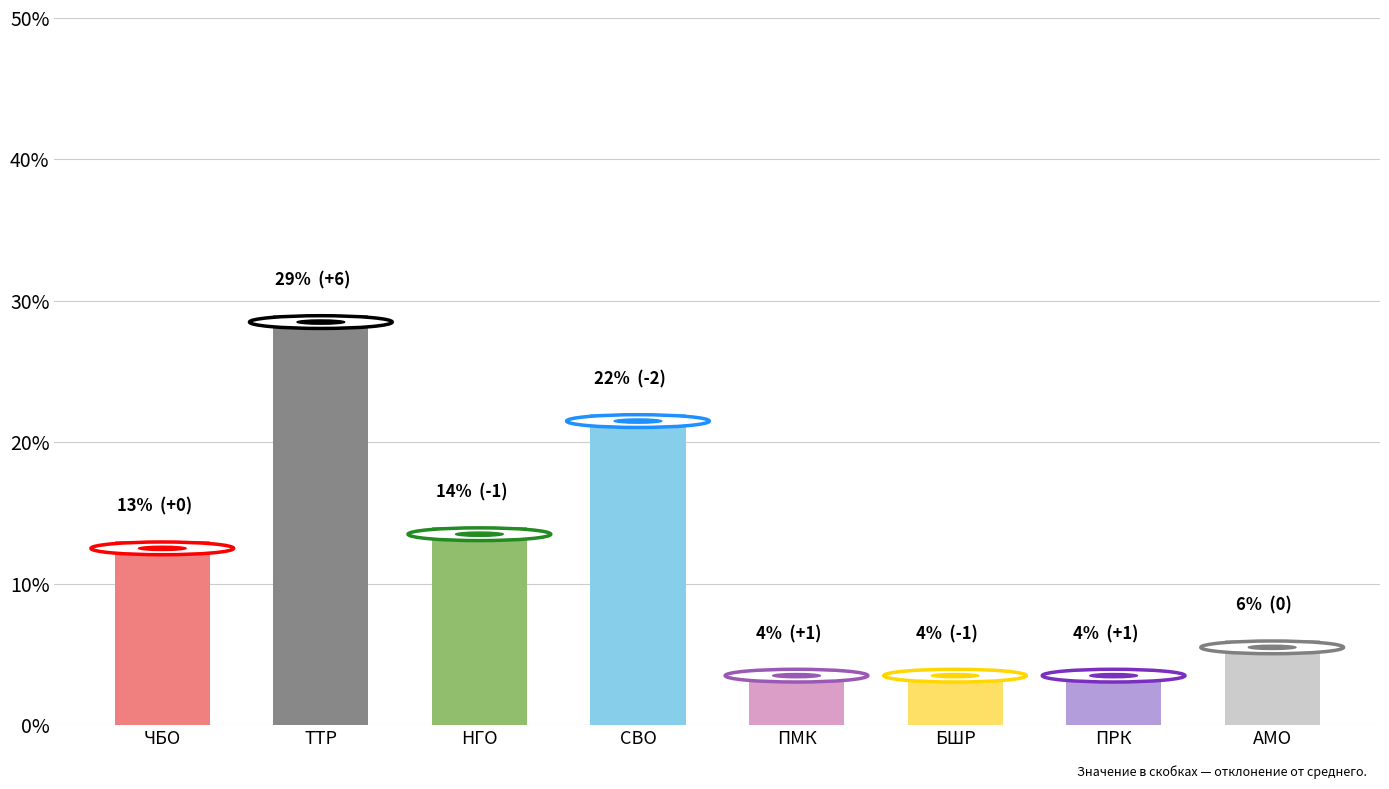

Read the value at АМО.

6